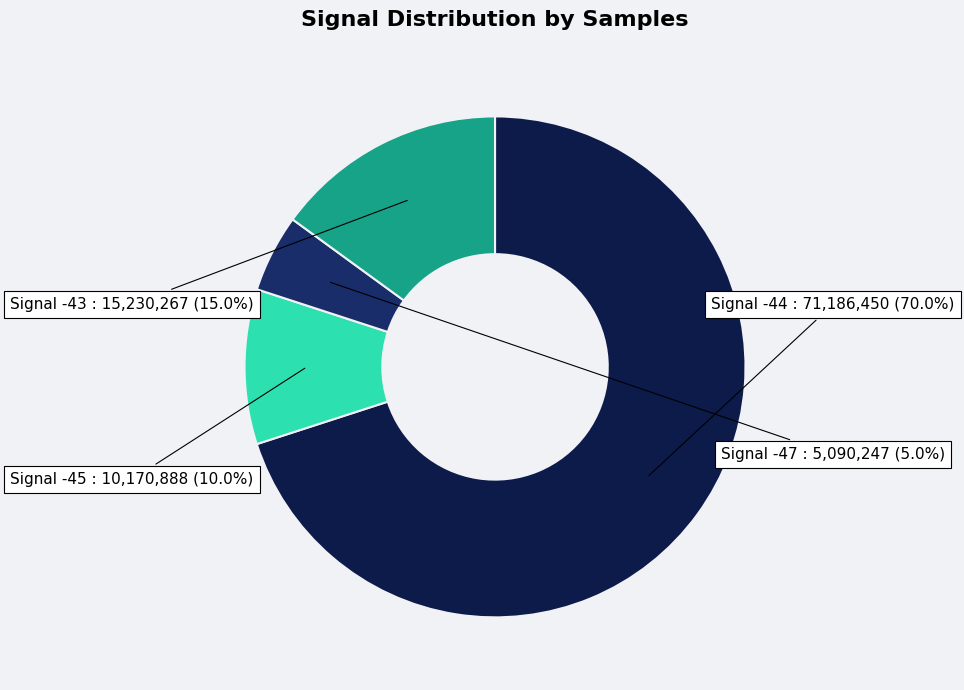

How many segments does this pie chart have?

4